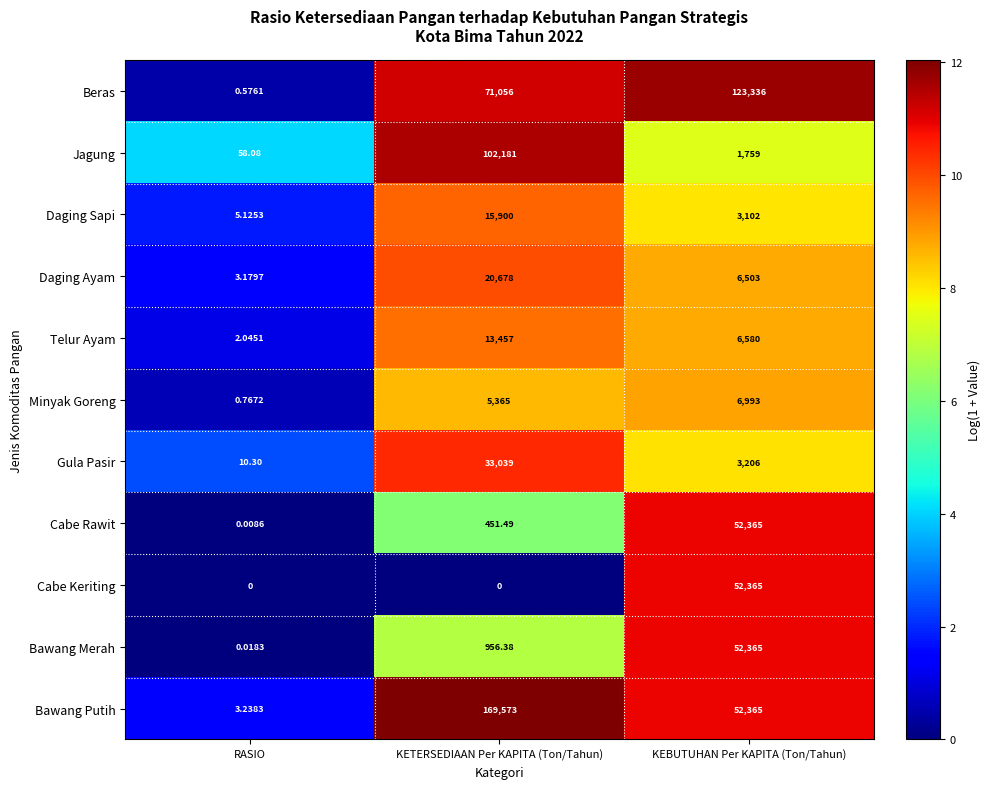

Rank the series at KETERSEDIAAN Per KAPITA (Ton/Tahun) from lowest to highest value.

Cabe Keriting, Cabe Rawit, Bawang Merah, Minyak Goreng, Telur Ayam, Daging Sapi, Daging Ayam, Gula Pasir, Beras, Jagung, Bawang Putih